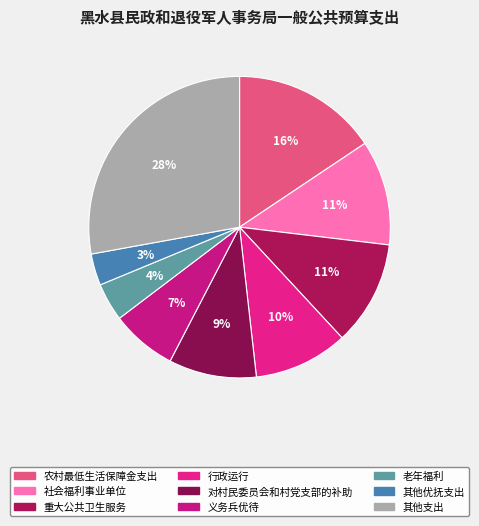

How many slices are in this pie chart?

9